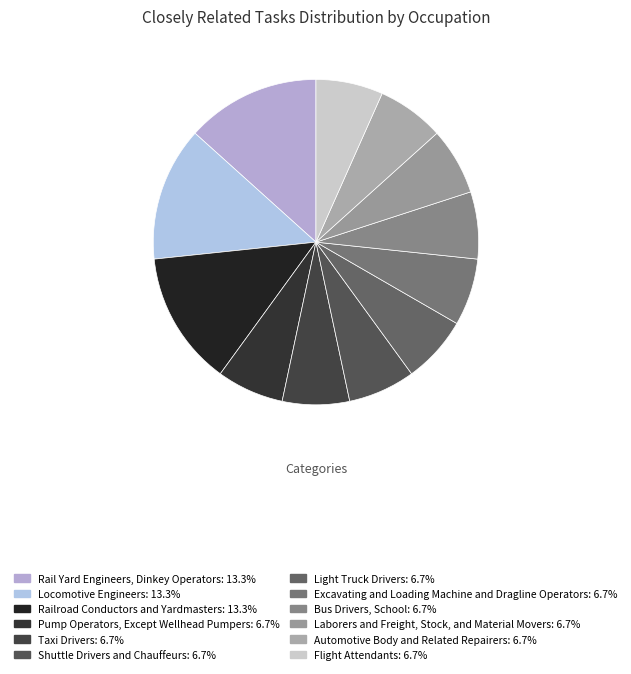

Does Light Truck Drivers account for over 50% of the chart?

No